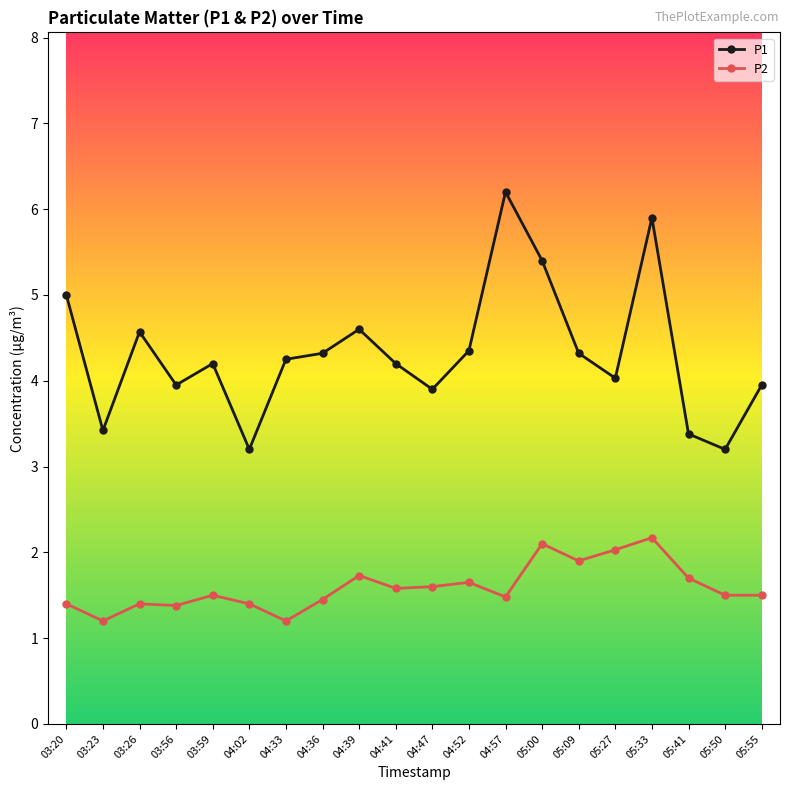

What is the highest value of the P1 series?

6.2